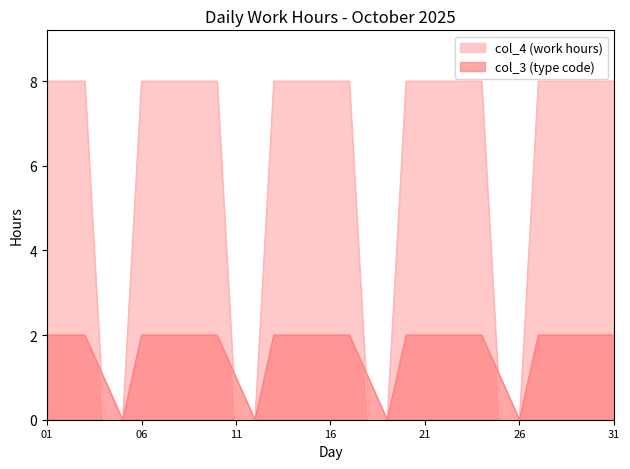

How many intersections are there between col_4 and col_3?

4